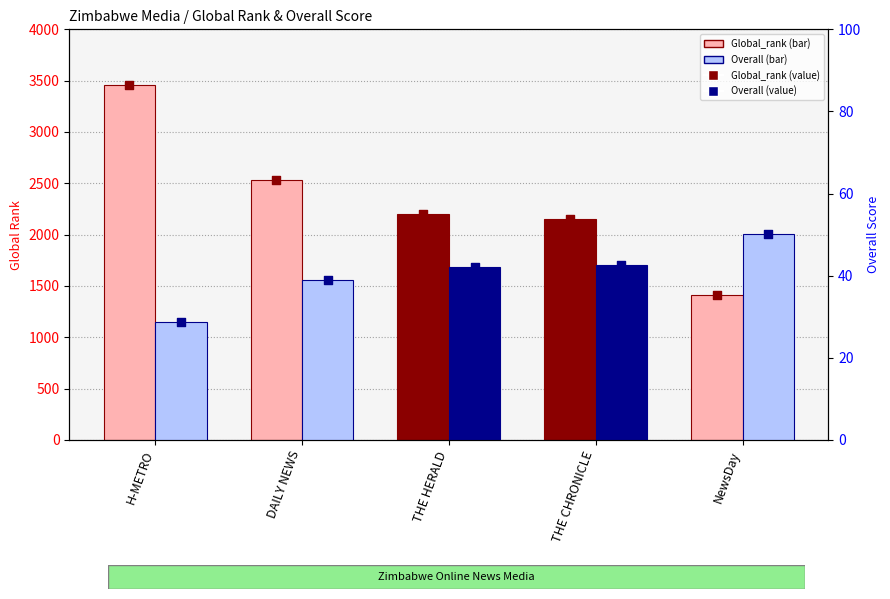

Which series reaches the maximum Y coordinate?

Global_rank